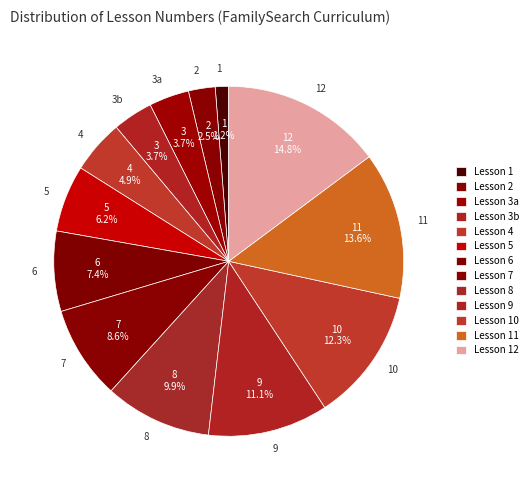

Which category has the smallest portion of the pie?

1